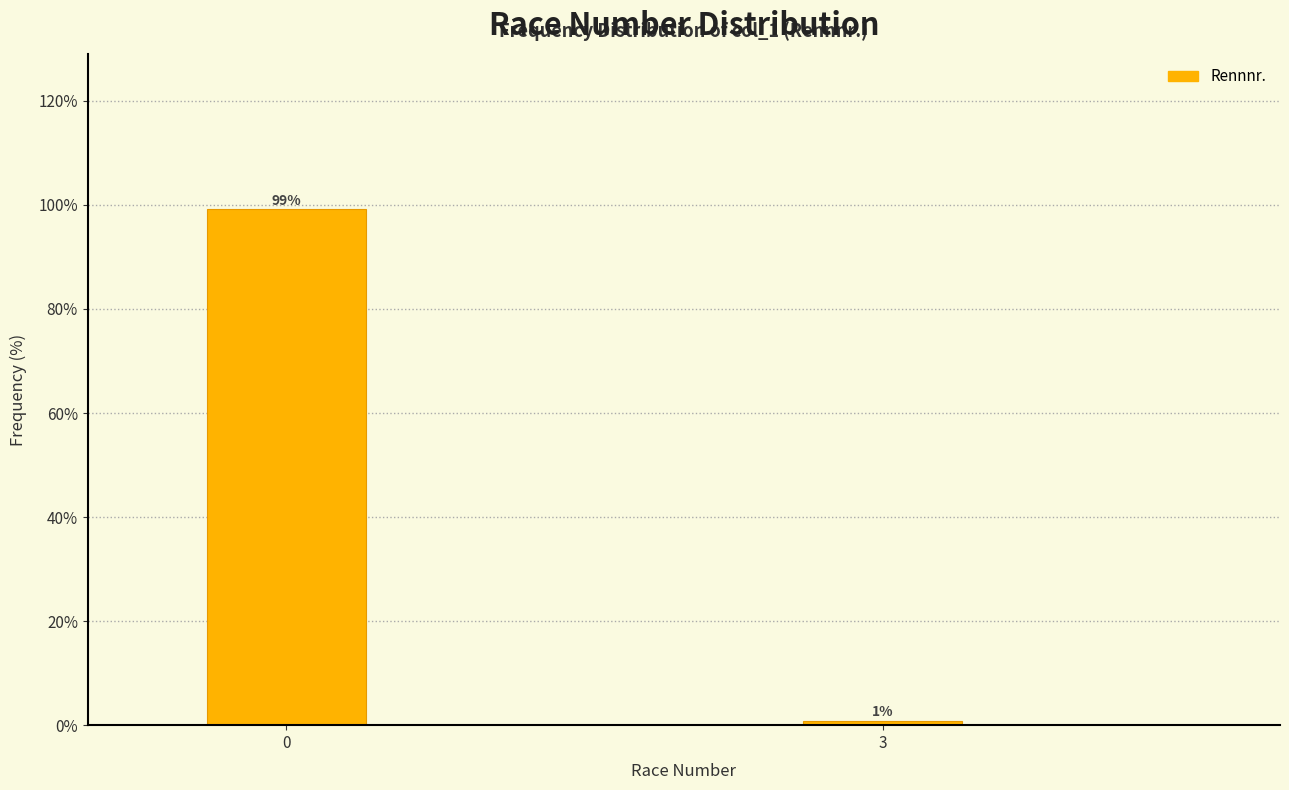

What is the average value?

50.0